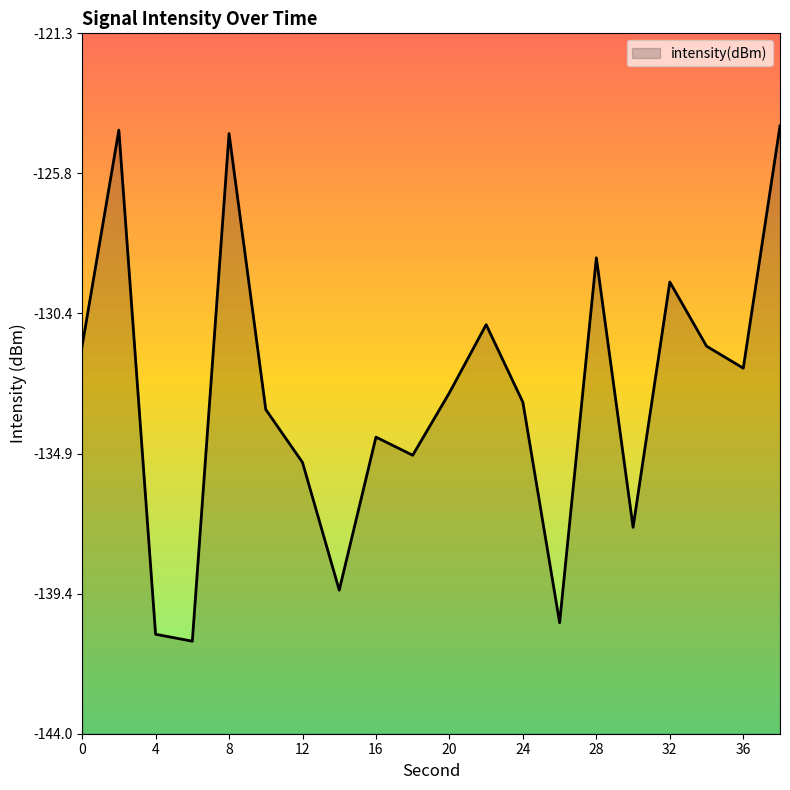

The chart shows a value of -133.2 at 24. True or false?

True